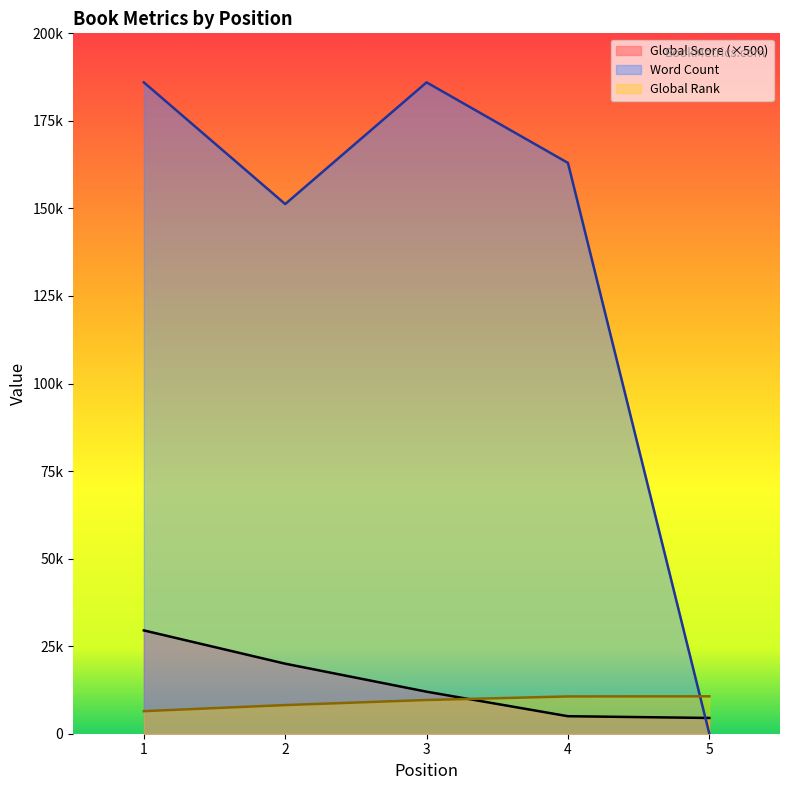

What is the value of the Word Count point at the 3rd from the left?

186000